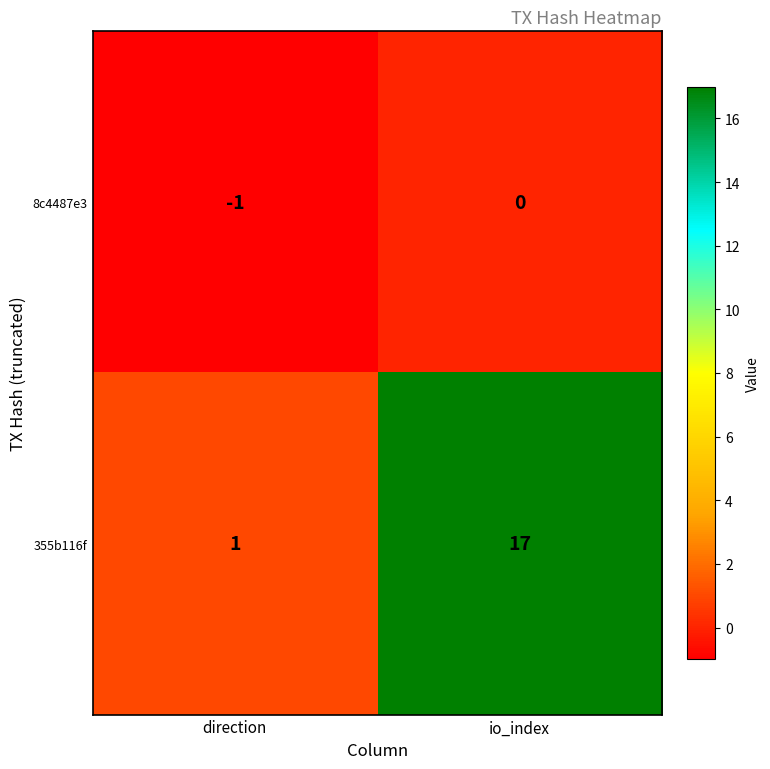

Where is 8c4487e3 nearest to the value 0?

io_index